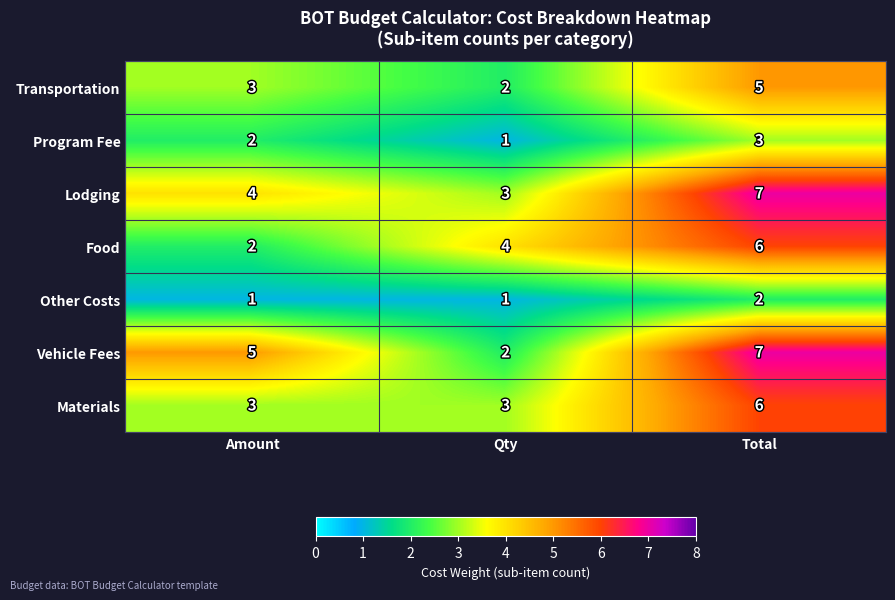

Which series changed the most between Amount and Qty?

Vehicle Fees